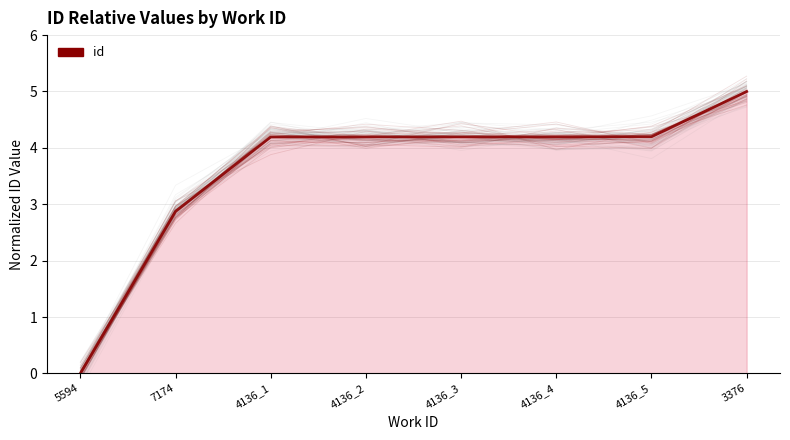

Reading right to left, what are all the values shown in this chart?

5.0	4.2	4.2	4.2	4.2	4.2	2.9	0.0